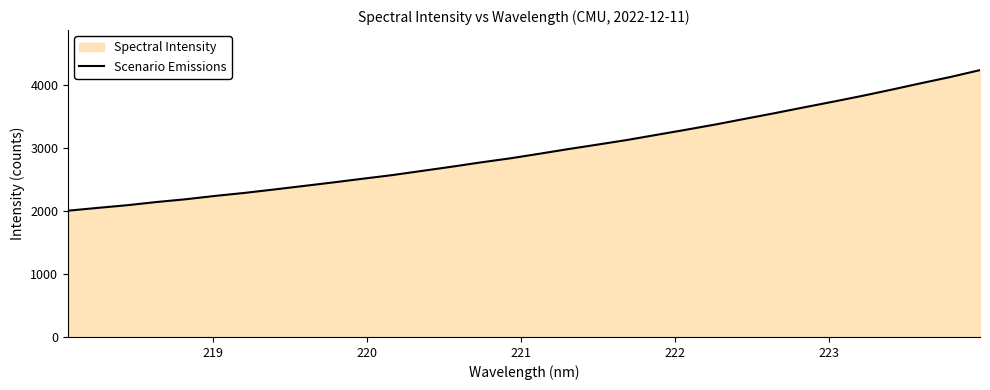

What is the difference between the maximum and minimum values?

2229.8